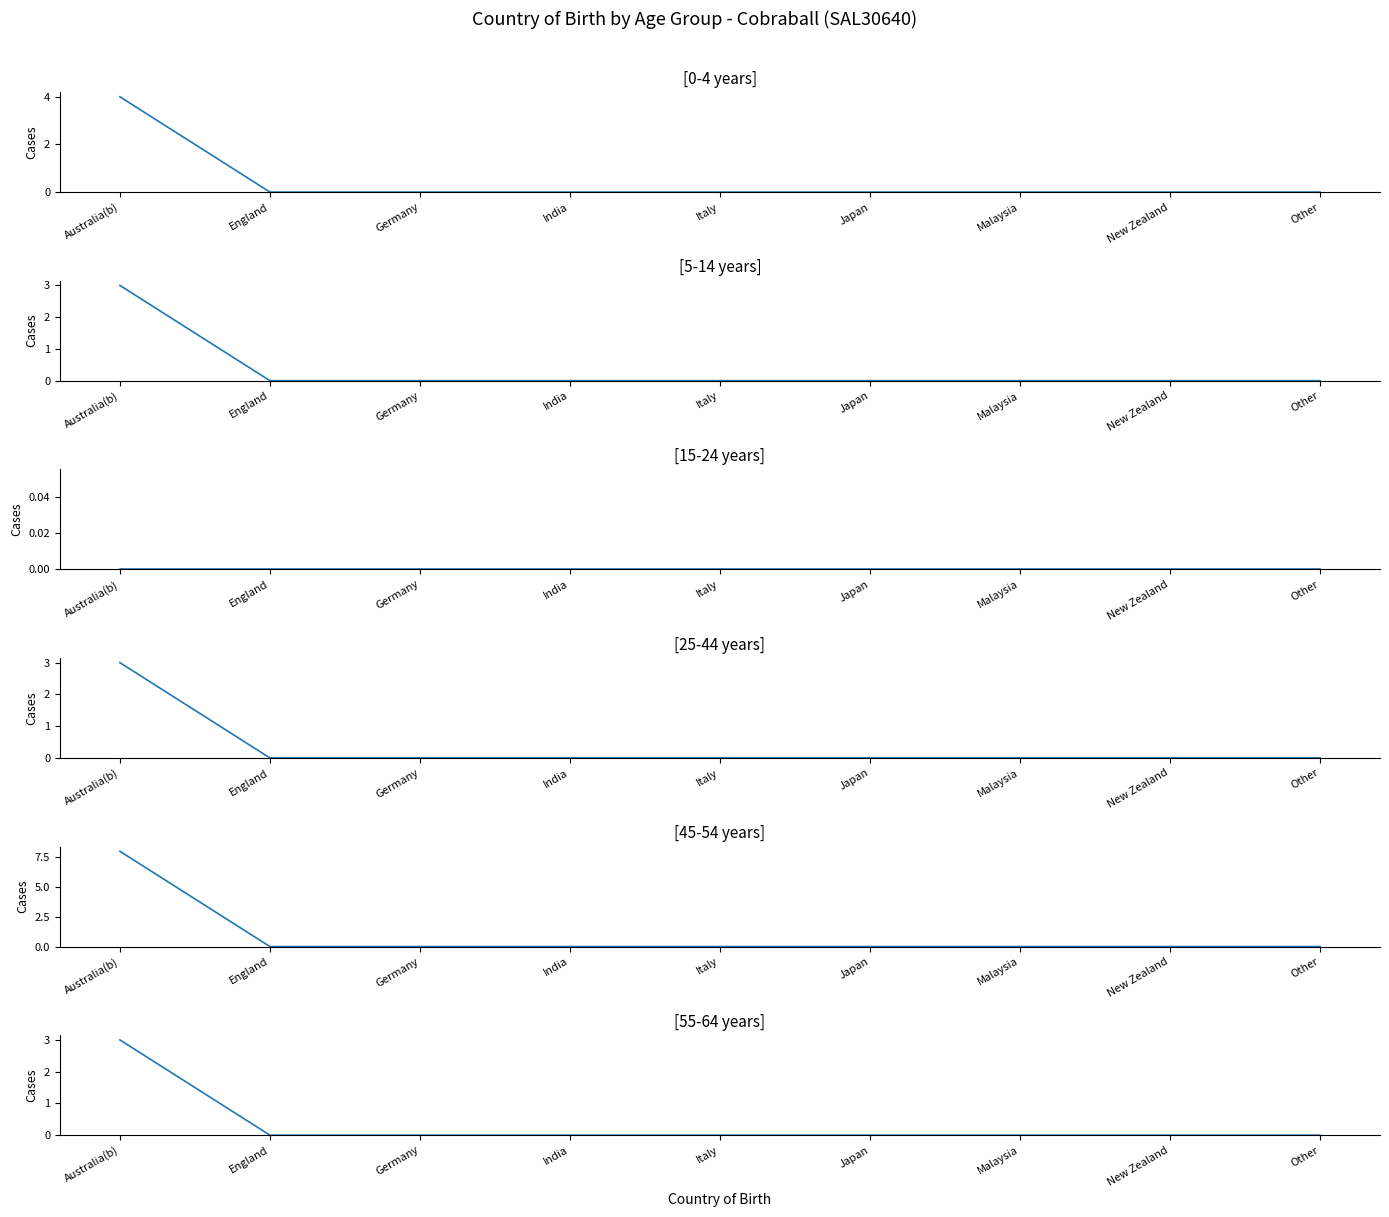

What is the difference between the maximum and minimum values in the 45-54 years series?

8